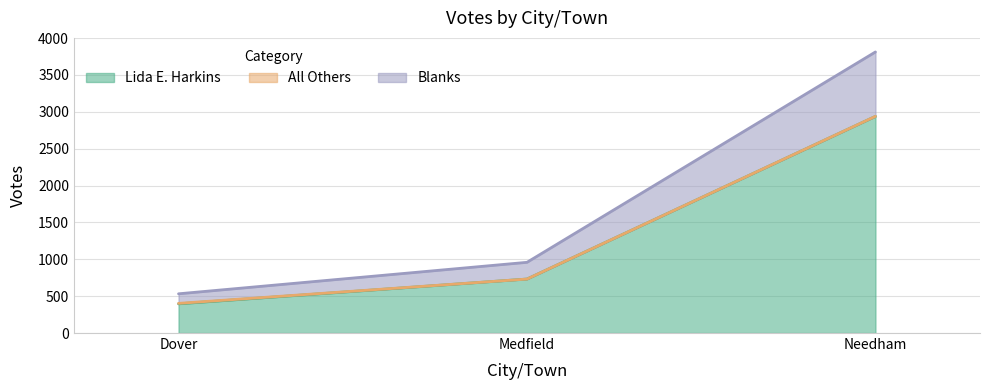

Rank the categories by Blanks value from lowest to highest.

Dover, Medfield, Needham